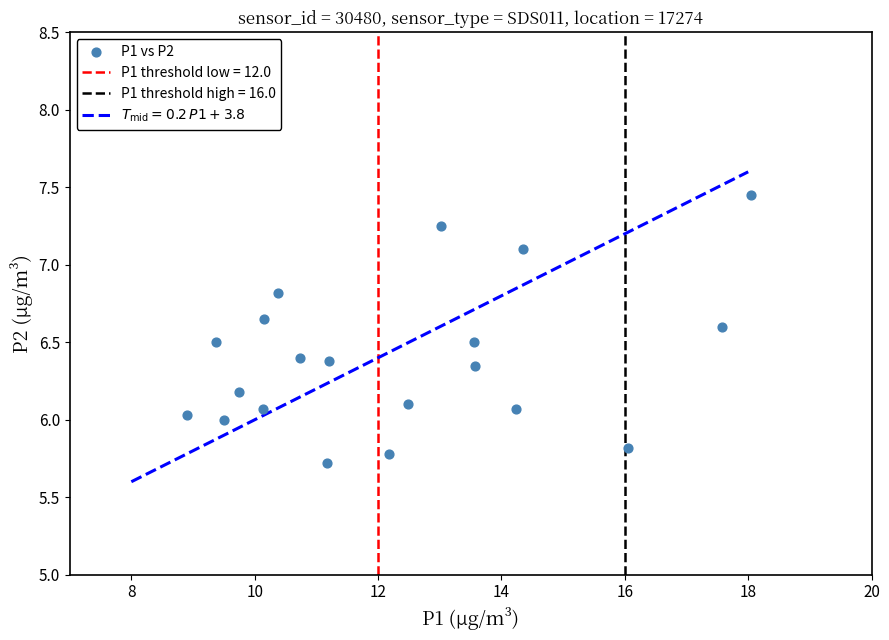

What is the range of X values (max minus min)?

9.2